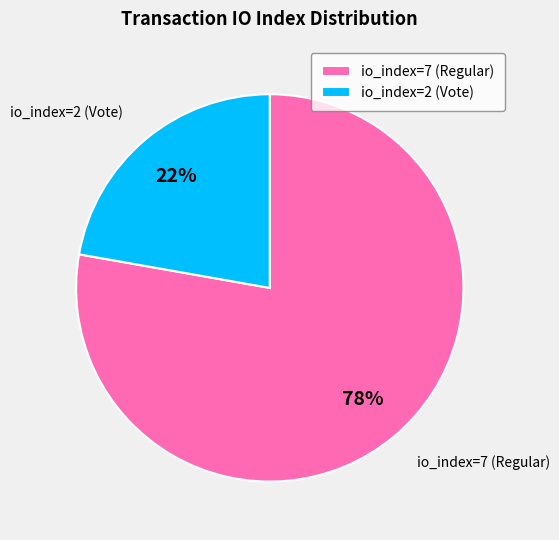

What is the majority slice?

io_index=7 (Regular)